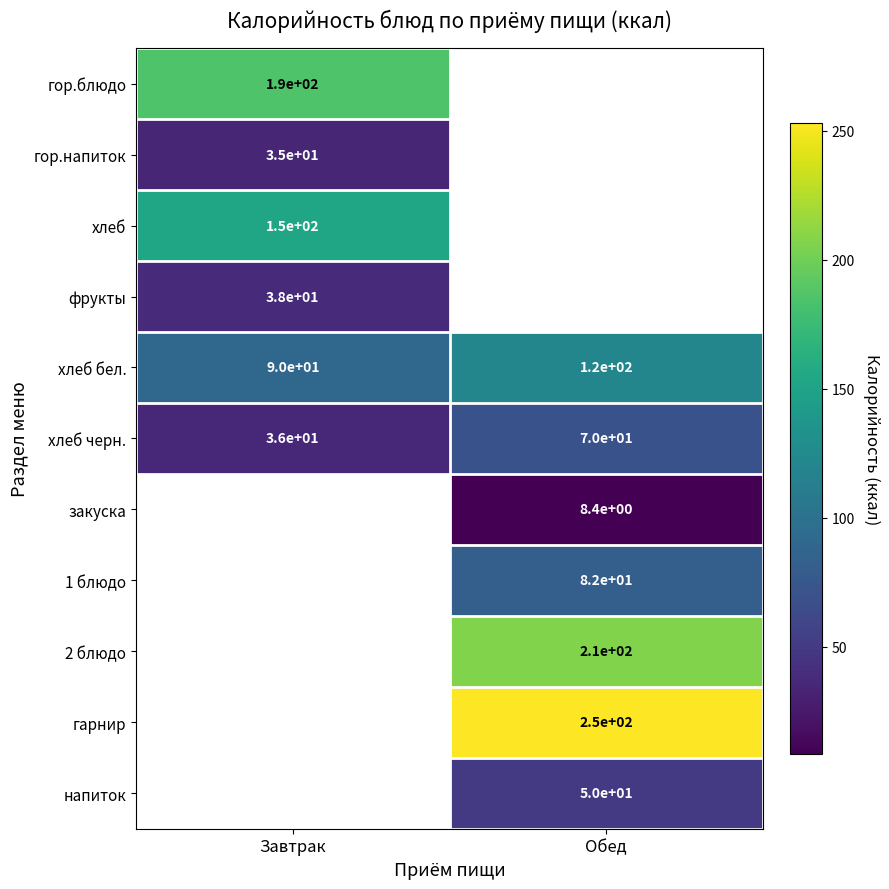

True or false: гор.напиток has a value of 20.0 at Завтрак.

False